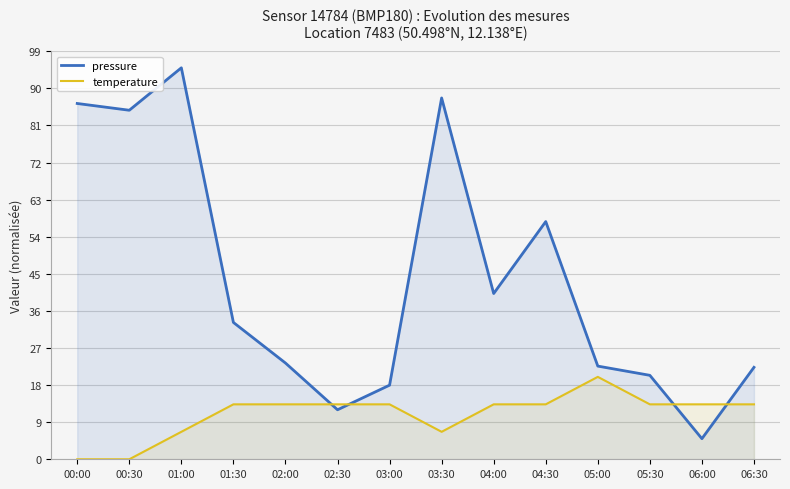

Reading left to right, what are all the values shown in this chart?

pressure: 00:00=86.3	00:30=84.7	01:00=95.0	01:30=33.2	02:00=23.4	02:30=12.0	03:00=18.0	03:30=87.7	04:00=40.2	04:30=57.7	05:00=22.6	05:30=20.4	06:00=5.0	06:30=22.3
temperature: 00:00=0.0	00:30=0.0	01:00=6.7	01:30=13.3	02:00=13.3	02:30=13.3	03:00=13.3	03:30=6.7	04:00=13.3	04:30=13.3	05:00=20.0	05:30=13.3	06:00=13.3	06:30=13.3